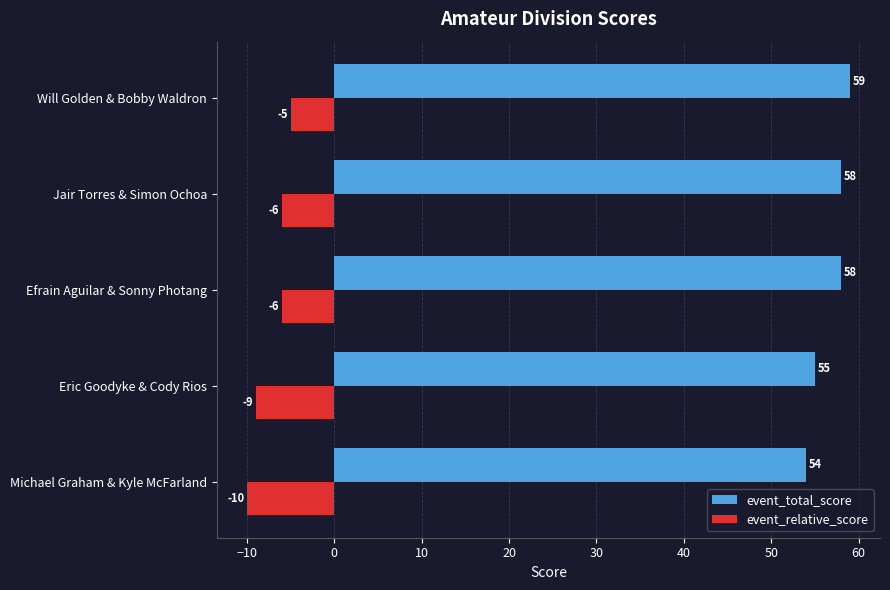

How many series are shown in this chart?

2